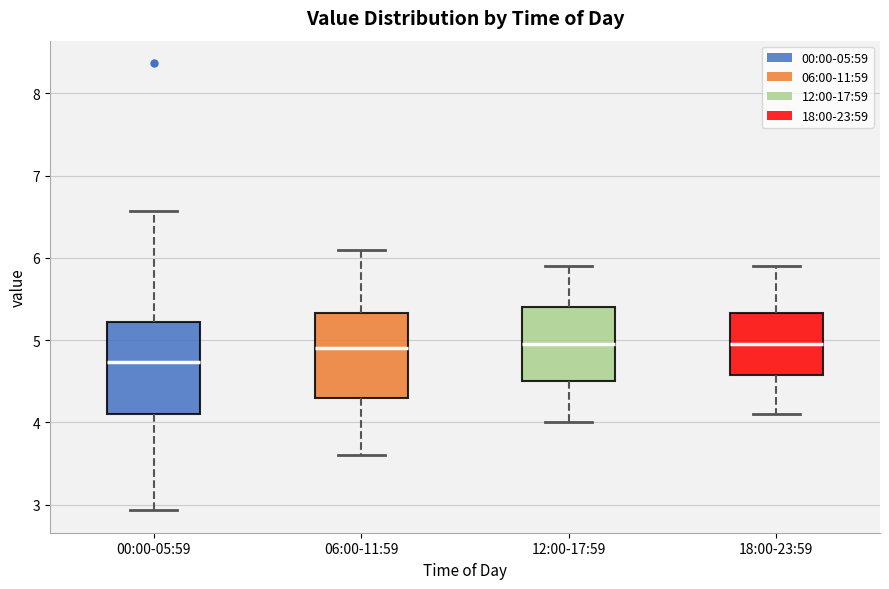

Where does the lower whisker of the box for 18:00-23:59 end on the y-axis? The values are not printed on the chart, so give them approximately, as read against the axis.

4.1